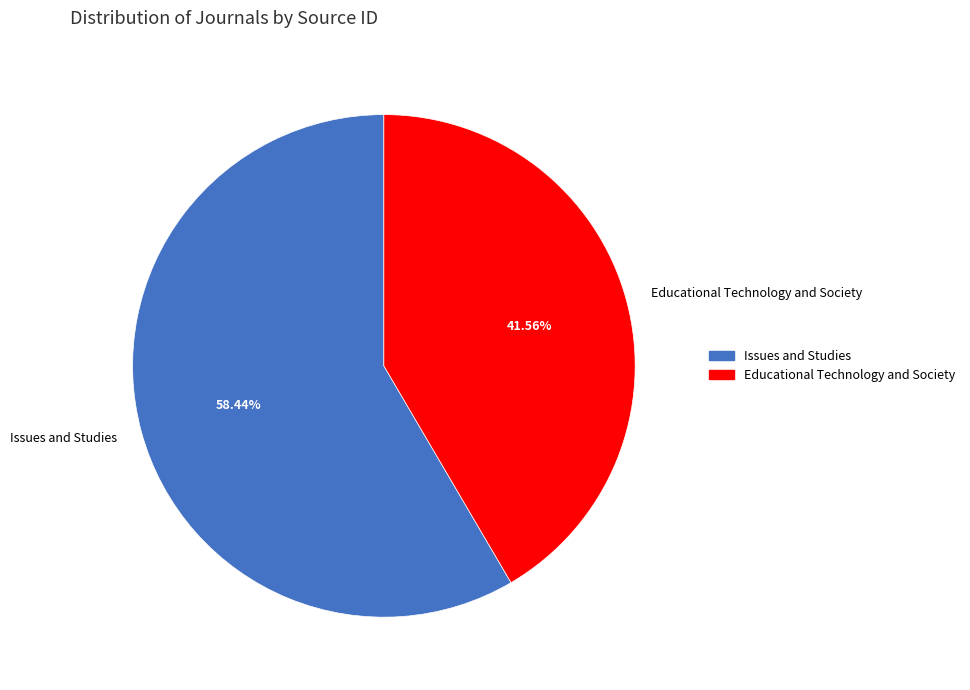

Is Issues and Studies the majority of the pie?

Yes